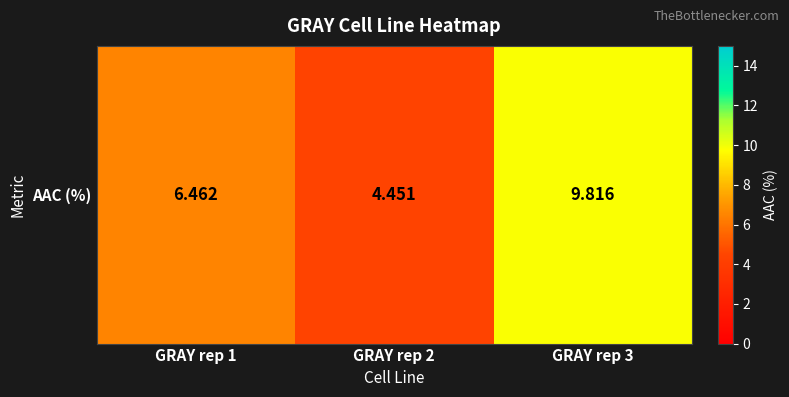

At which category does the chart reach its minimum across all series?

GRAY rep 2